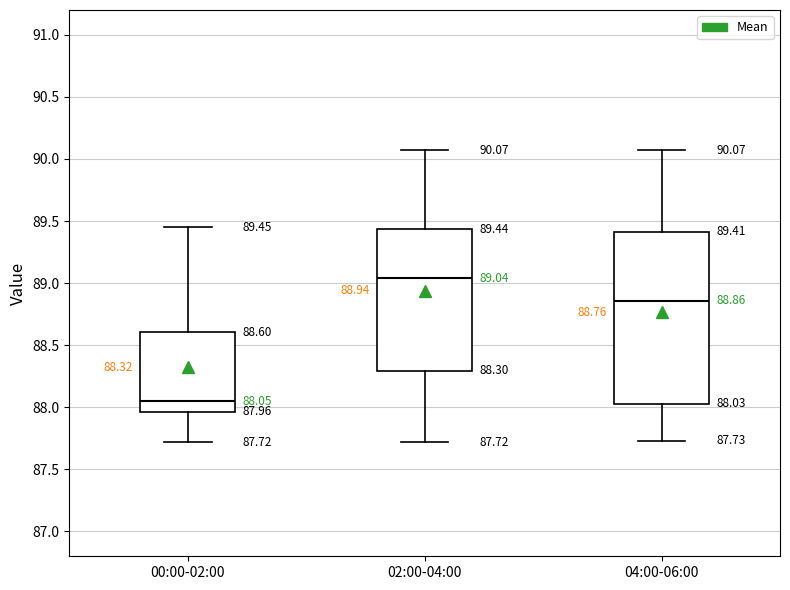

Which box is the tallest, from its lower edge to its upper edge?

04:00-06:00